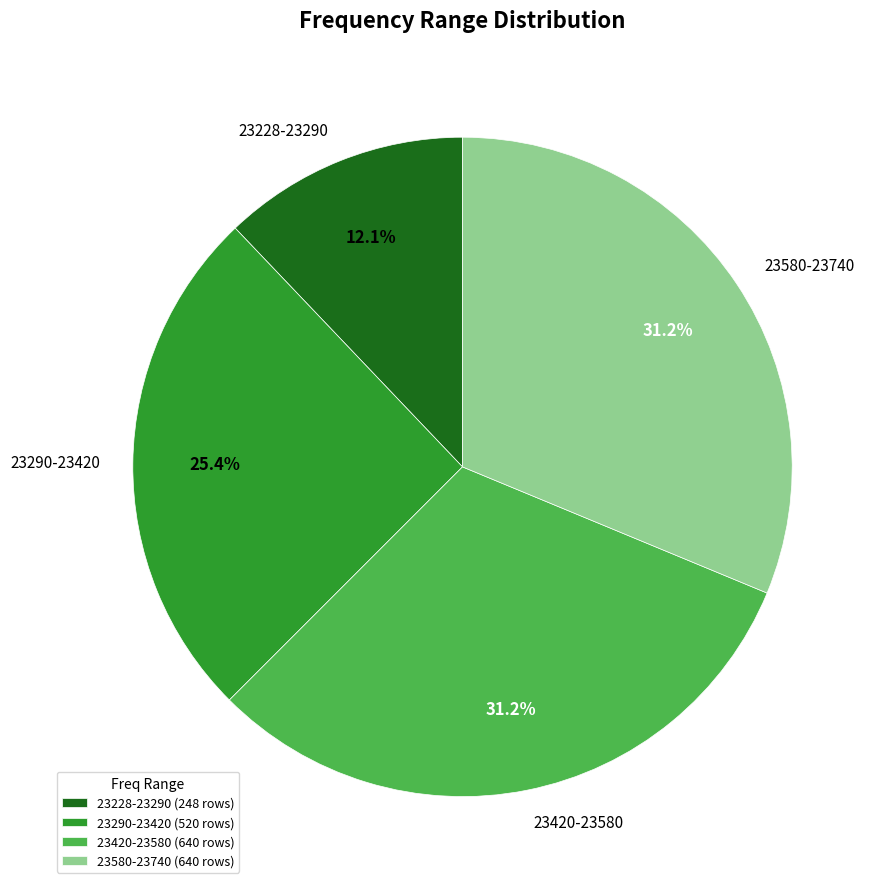

Is there any slice that represents more than half of the pie?

No